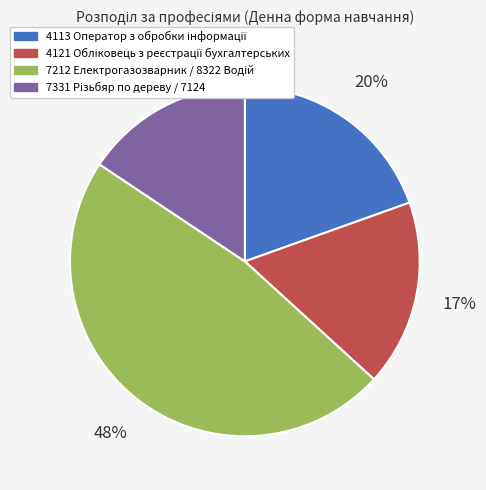

To the nearest percent, what is the difference between the largest and smallest slice percentages?

32%